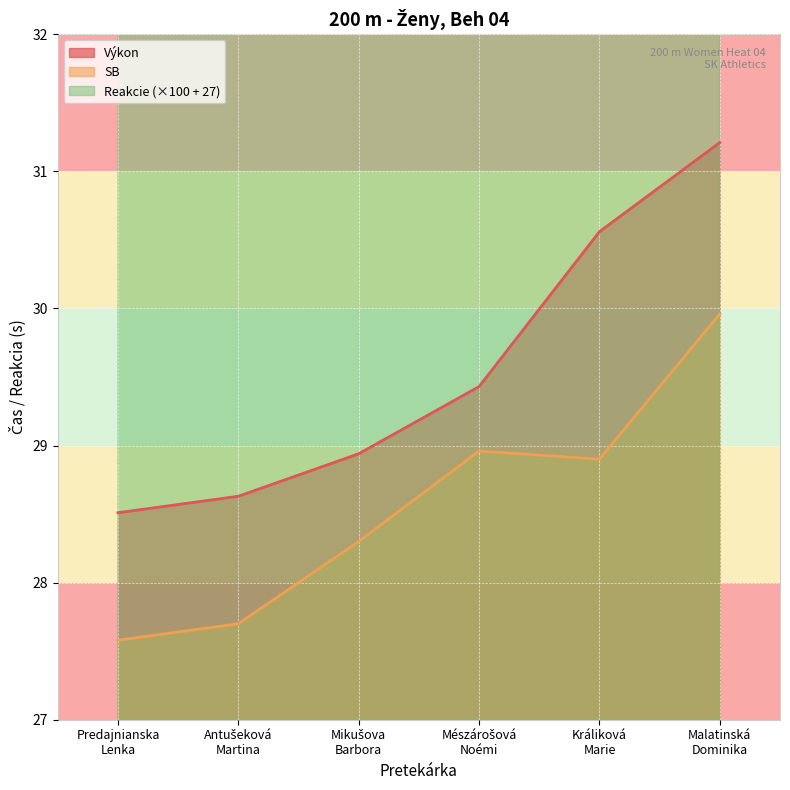

What are all the series names shown in the legend?

Výkon, SB, Reakcie